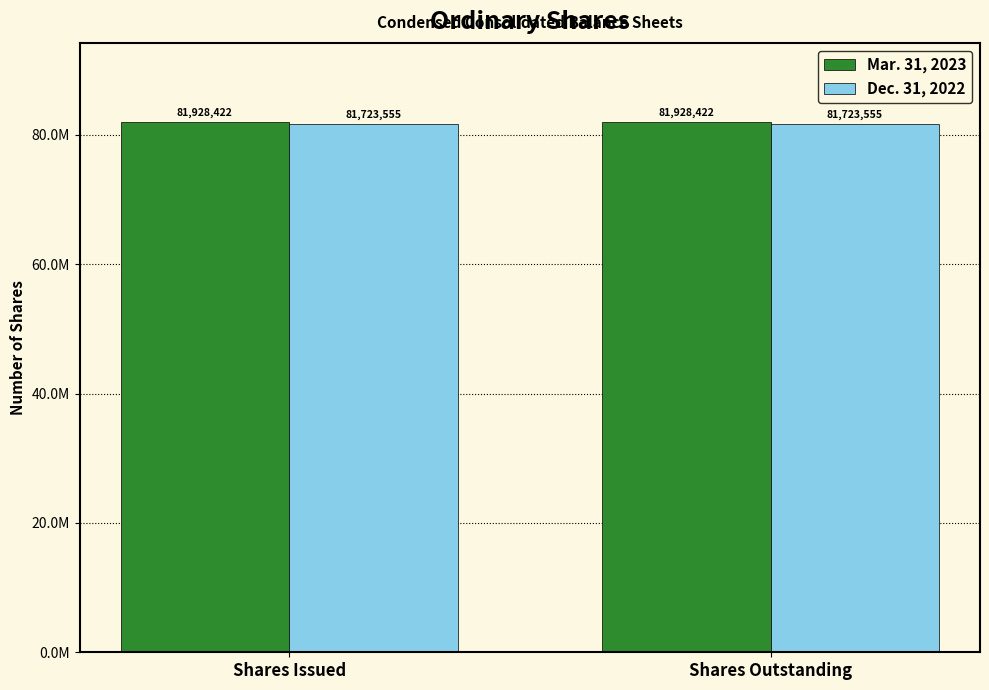

Is the value of Dec. 31, 2022 at Shares Outstanding greater than the value of Mar. 31, 2023 at Shares Issued?

No